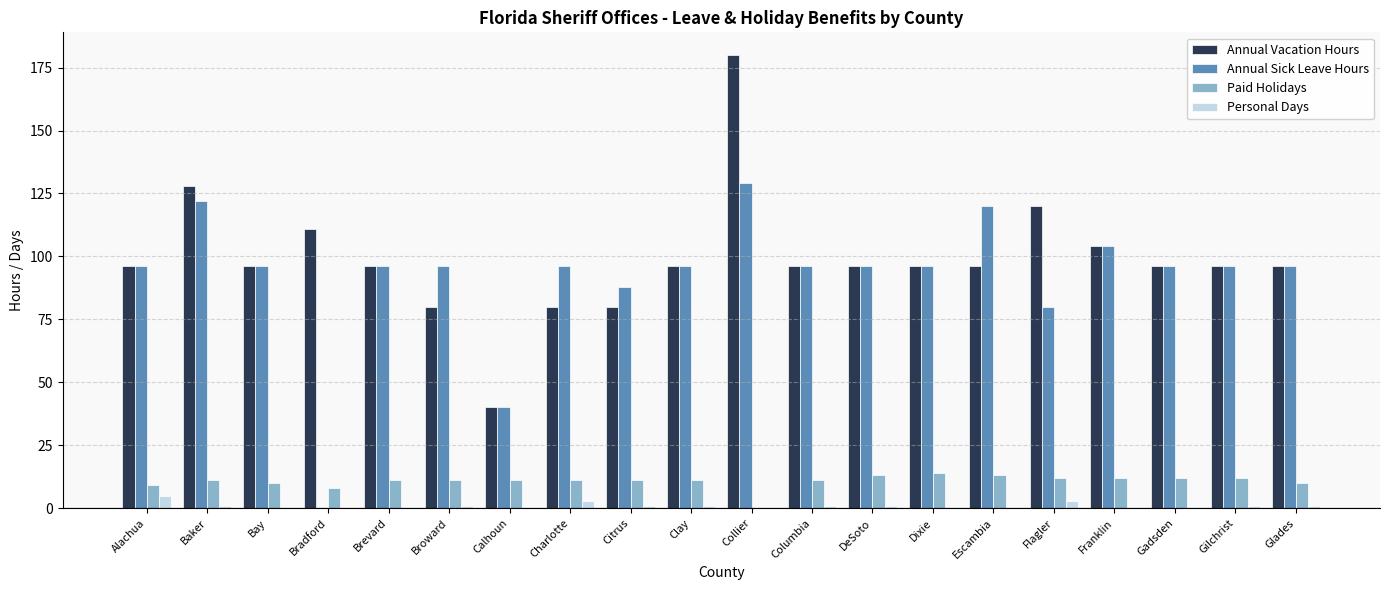

Is the value of Annual Sick Leave Hours at Baker greater than the value of Paid Holidays at Bradford?

Yes